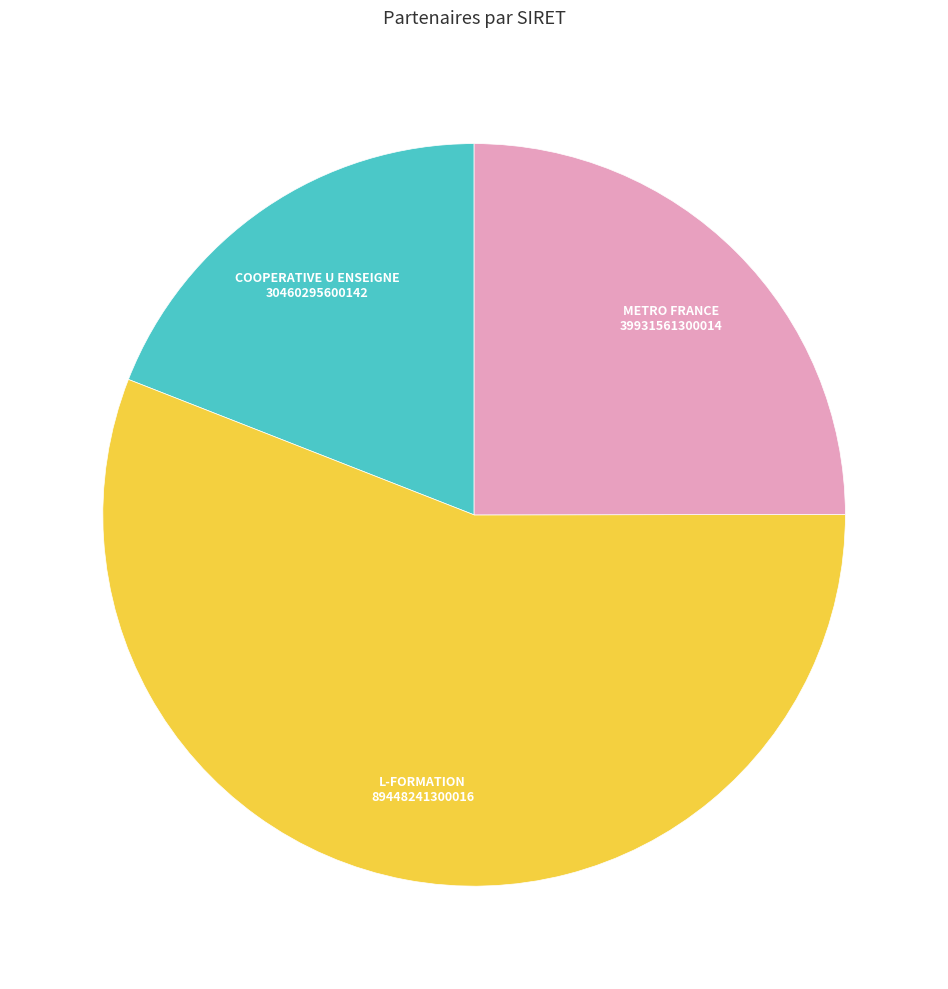

The COOPERATIVE U ENSEIGNE slice represents 19% of the pie. True or false?

True